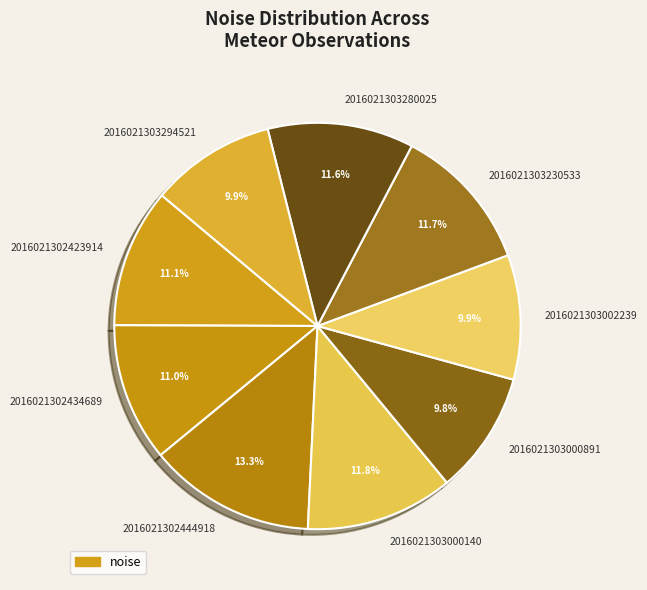

What is the largest slice in the pie chart?

2016021302444918